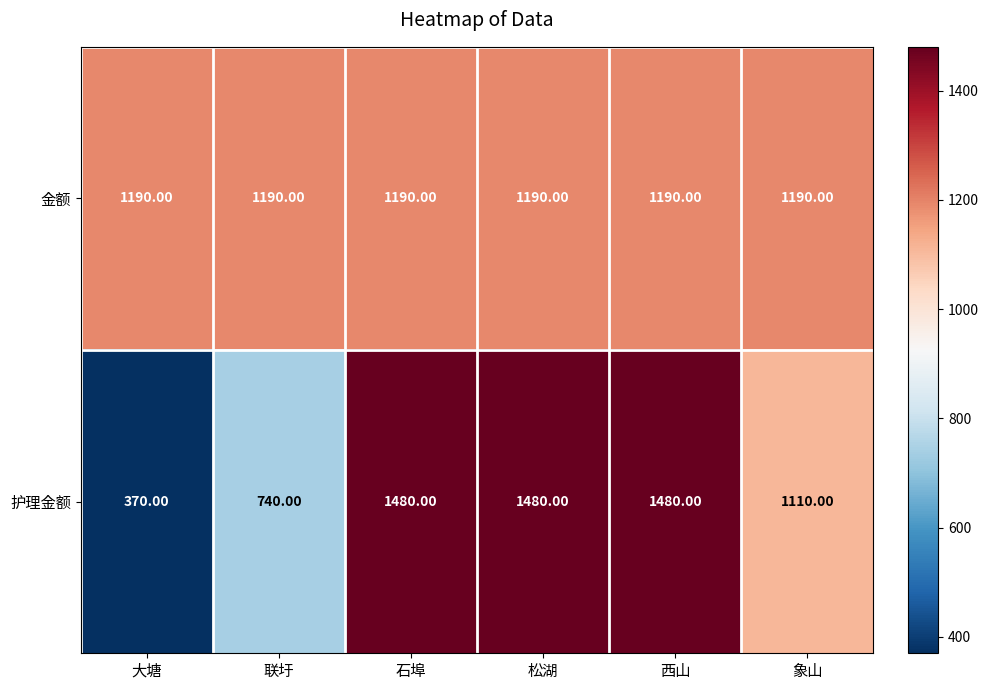

Which label corresponds to the smallest value in the chart?

大塘